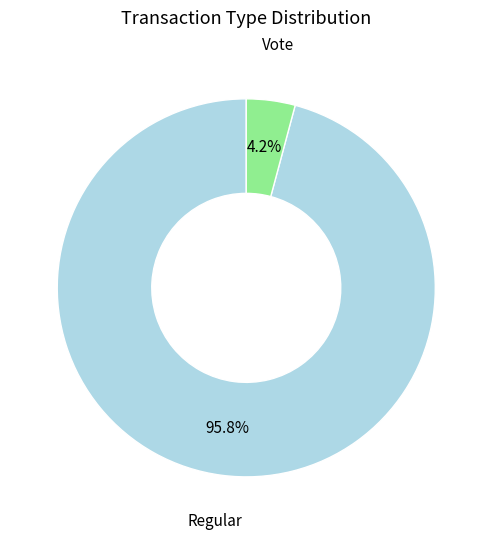

How many slices are in this pie chart?

2